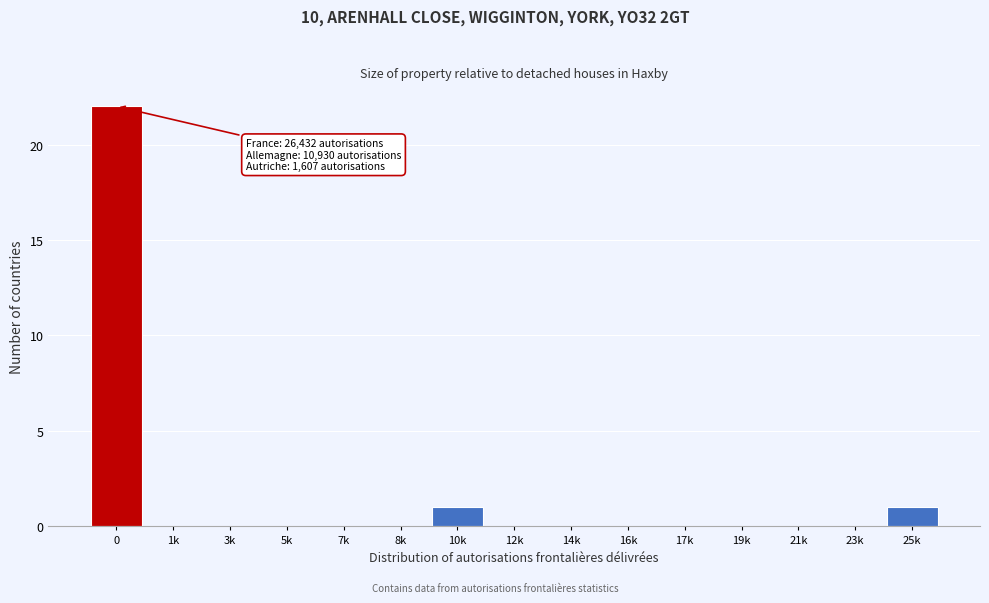

Reading left to right, extract all data points from this chart.

0=22	1k=0	3k=0	5k=0	7k=0	8k=0	10k=1	12k=0	14k=0	16k=0	17k=0	19k=0	21k=0	23k=0	25k=1